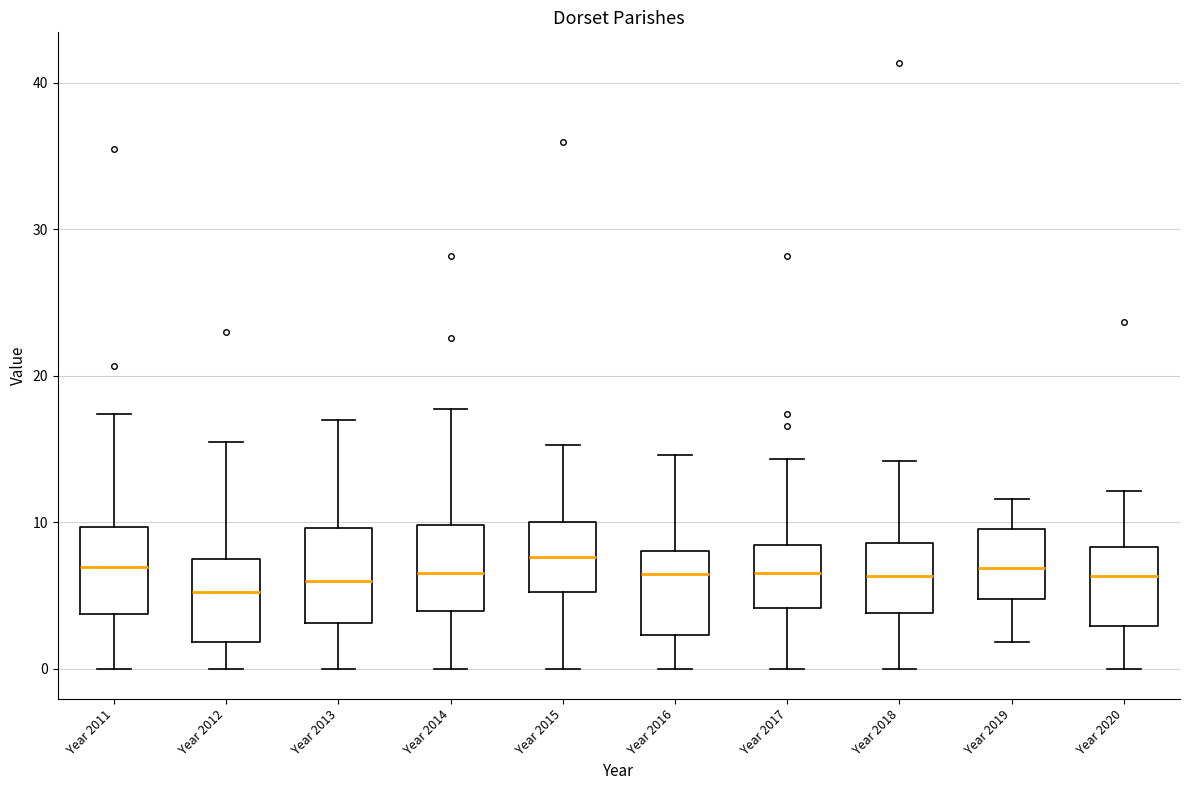

Where does the upper whisker of the box for Year 2012 end on the y-axis? The values are not printed on the chart, so give them approximately, as read against the axis.

16